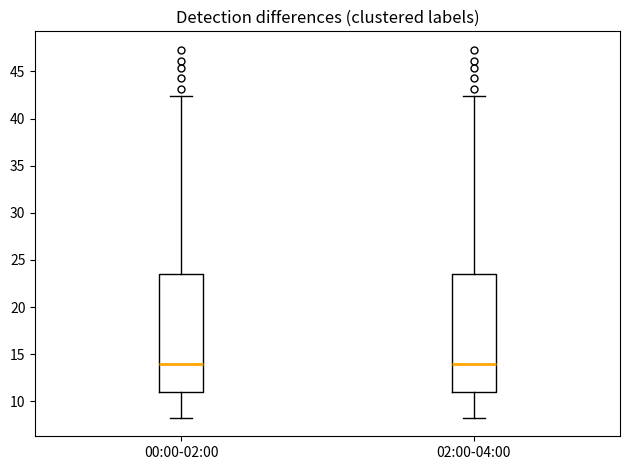

Where is the lower edge of the box for 00:00-02:00 on the y-axis? The values are not printed on the chart, so give them approximately, as read against the axis.

11.0